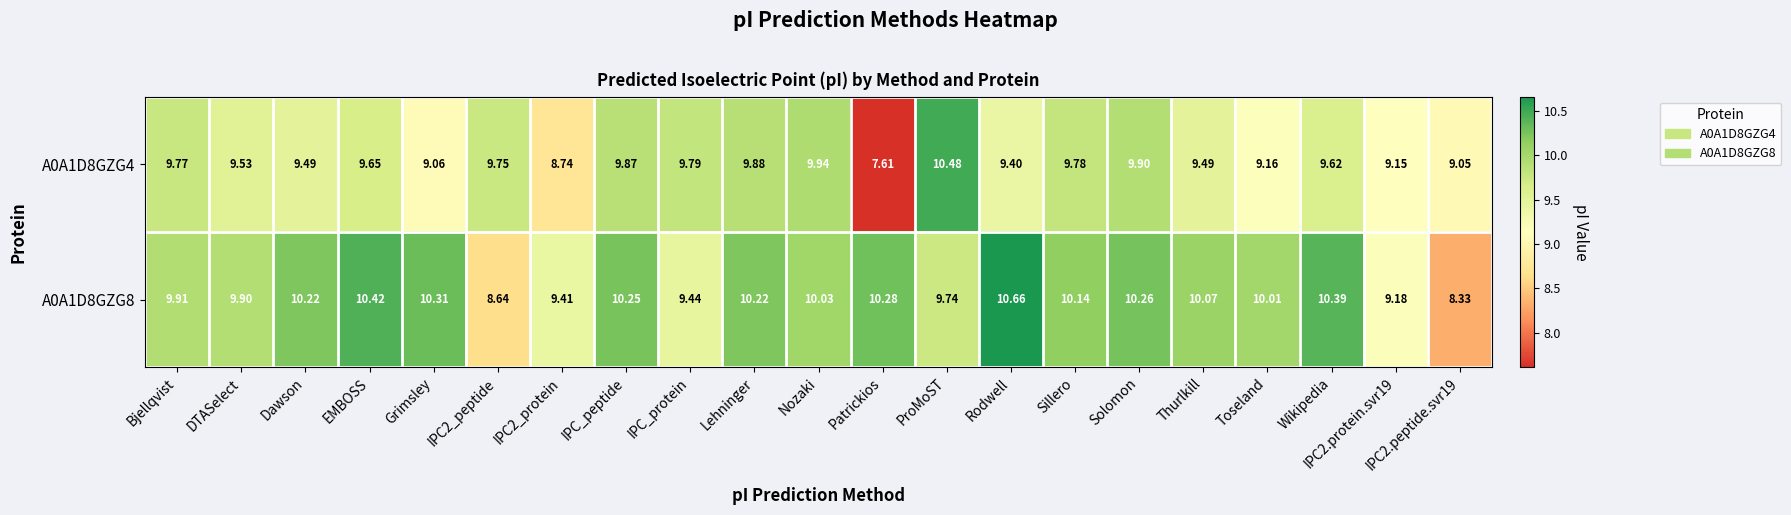

Which category has the lowest value in the A0A1D8GZG4 series?

Patrickios